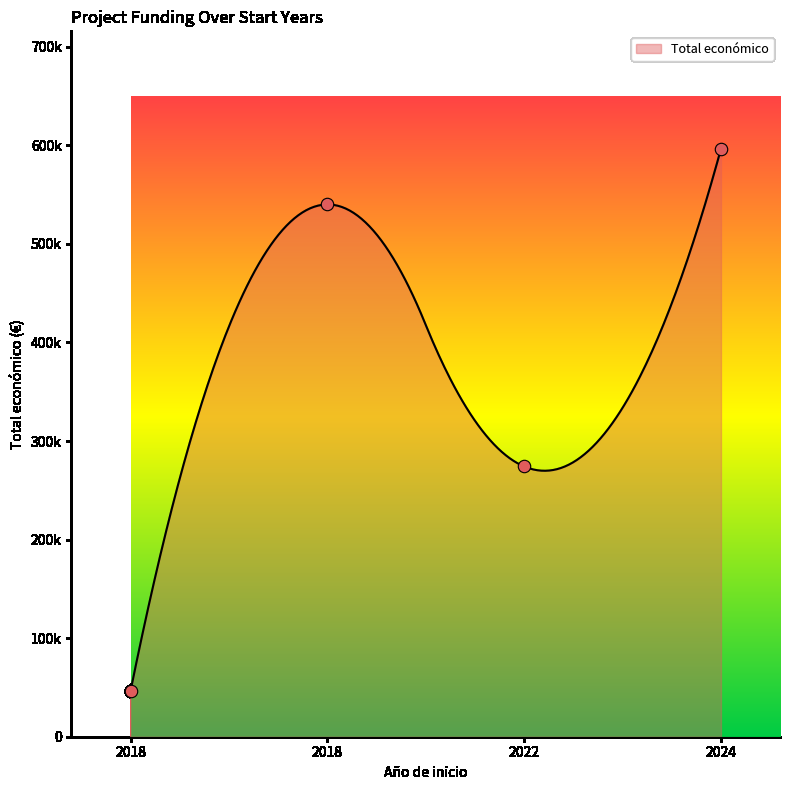

What is the change in value from 2022 to 2018?

-227883